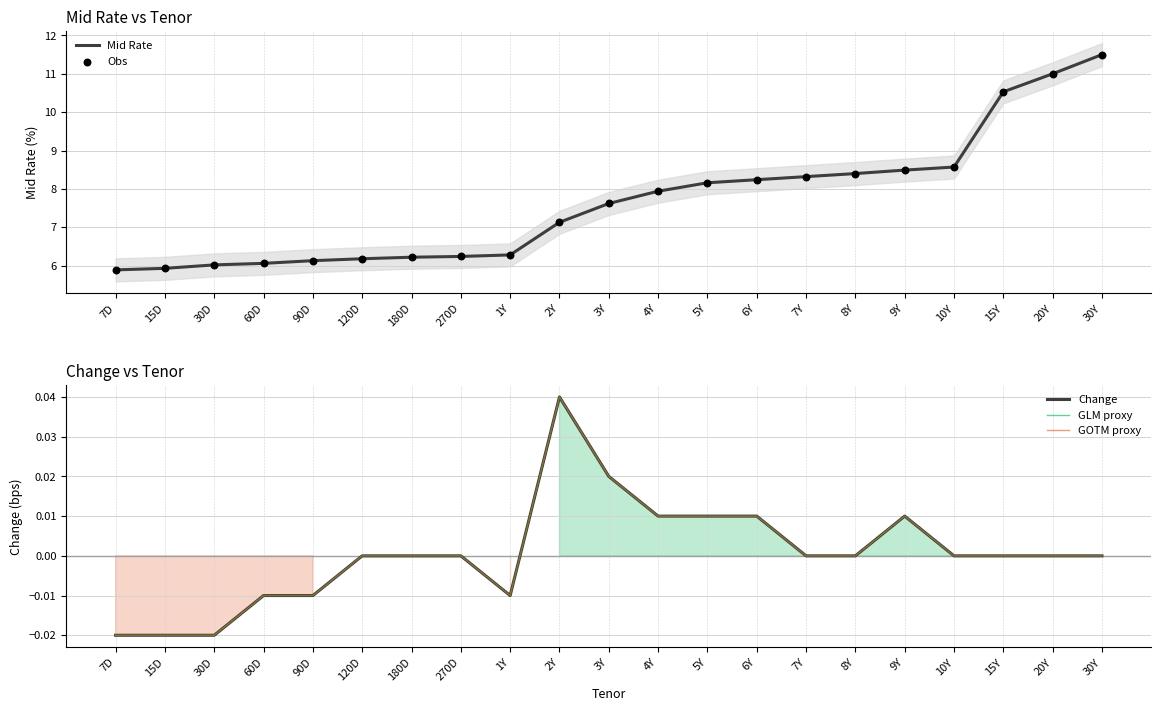

What is the total value across all series at 90D?

12.2